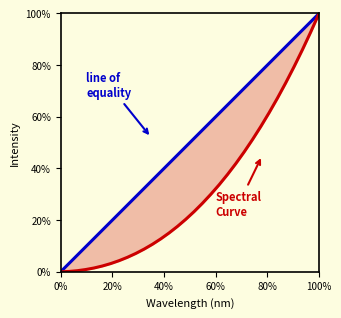

Reading left to right, extract all data points from this chart.

Line of Equality: 0.0	0.0	0.1	0.1	0.1	0.2	0.2	0.2	0.3	0.3	0.3	0.4	0.4	0.4	0.5	0.5	0.5	0.5	0.6	0.6	0.6	0.7	0.7	0.7	0.8	0.8	0.8	0.9	0.9	0.9	1.0	1.0
Spectral Curve: 0.0	0.0	0.0	0.0	0.0	0.0	0.0	0.0	0.1	0.1	0.1	0.1	0.1	0.2	0.2	0.2	0.2	0.3	0.3	0.3	0.4	0.4	0.5	0.5	0.6	0.6	0.7	0.7	0.8	0.9	0.9	1.0